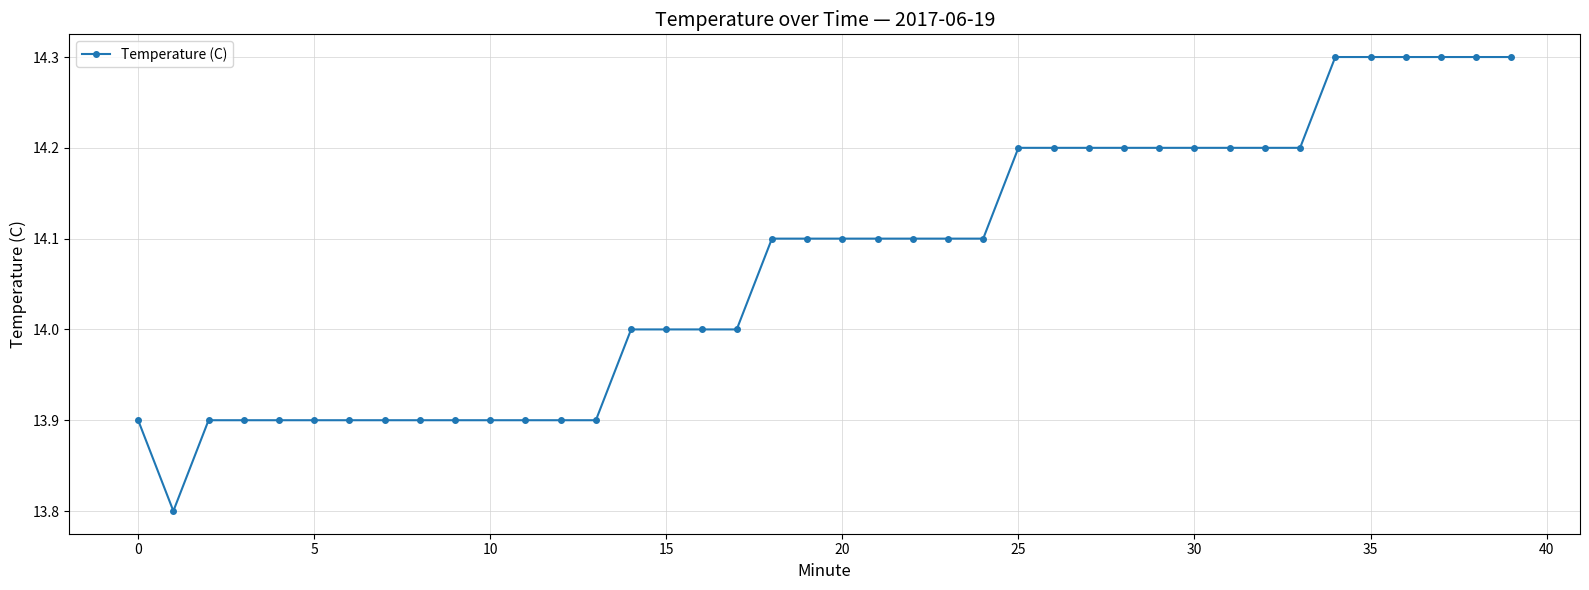

Count the number of categories in the chart.

40